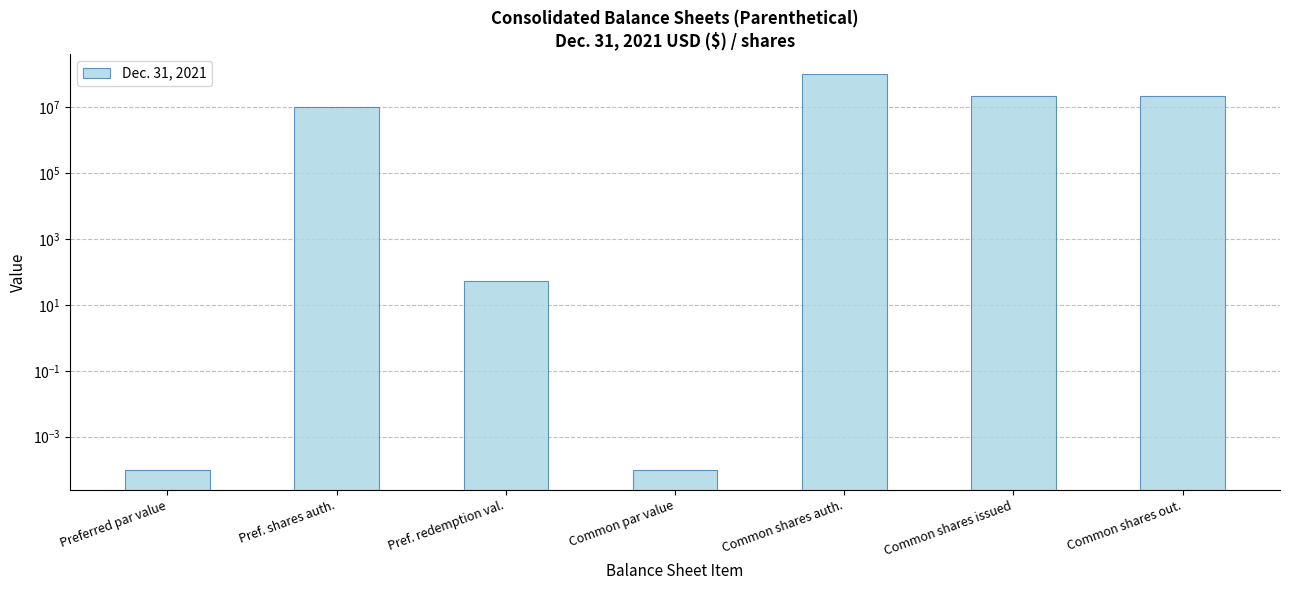

How many data points are less than 10000000?

3